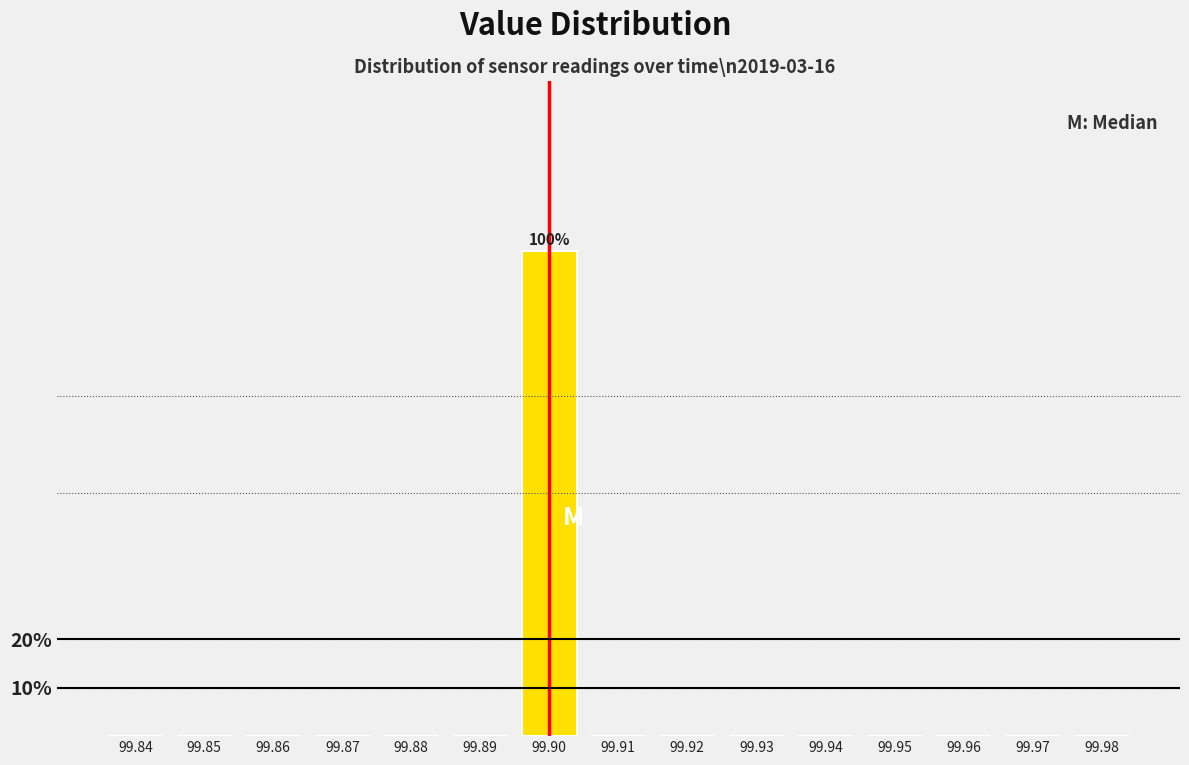

Reading left to right, list all the values displayed in this chart.

99.84=0	99.85=0	99.86=0	99.87=0	99.88=0	99.89=0	99.90=100	99.91=0	99.92=0	99.93=0	99.94=0	99.95=0	99.96=0	99.97=0	99.98=0